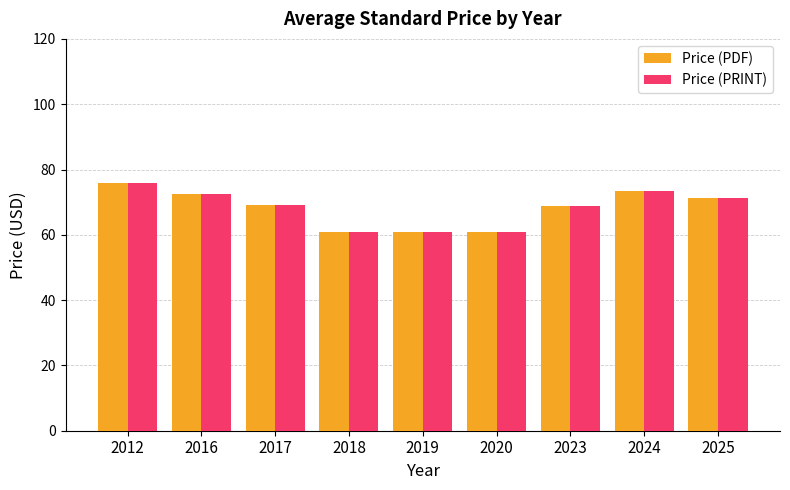

How many groups of bars are there?

9